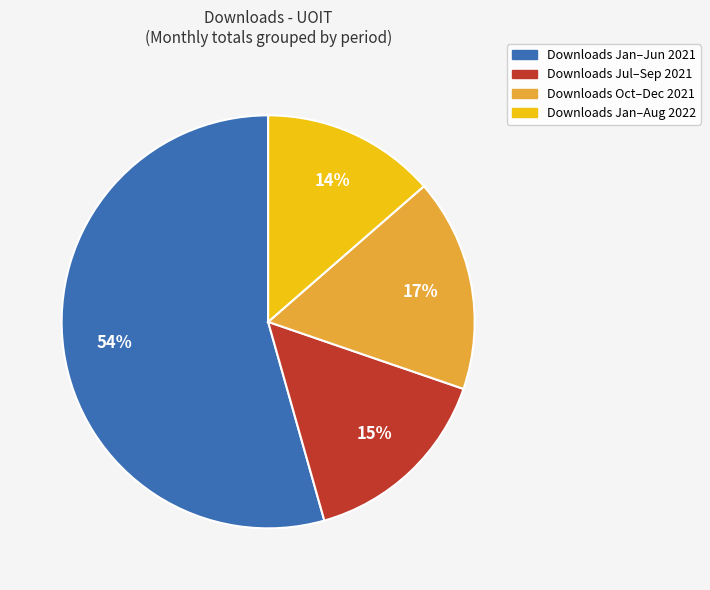

Does any single category account for the majority?

Yes